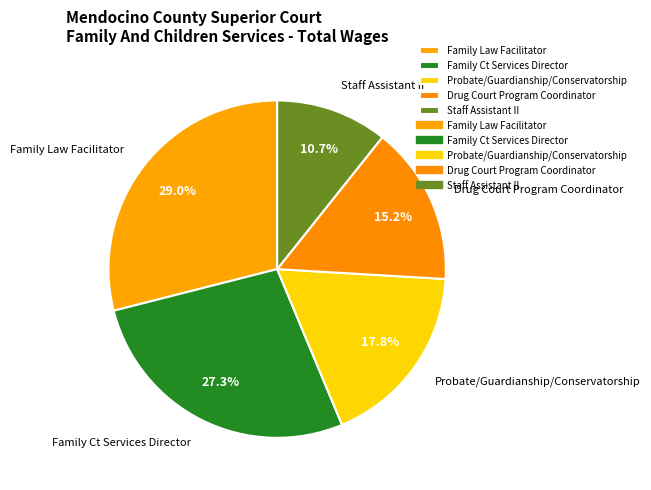

Approximately how many times larger is the value at Family Ct Services Director compared to Probate/Guardianship/Conservatorship?

1.5